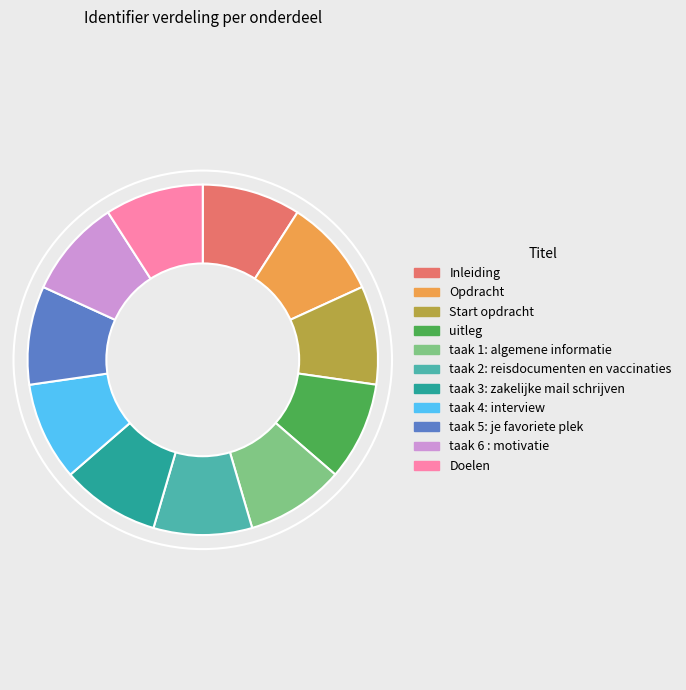

Do taak 6 : motivatie and taak 5: je favoriete plek together represent more than half of the pie?

No